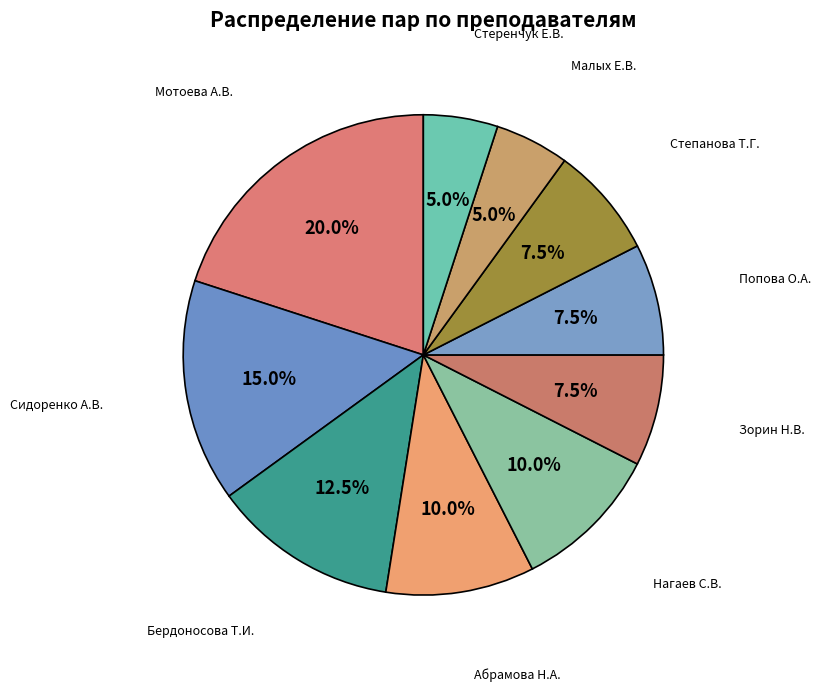

Which slice is the smallest?

Малых Е.В.